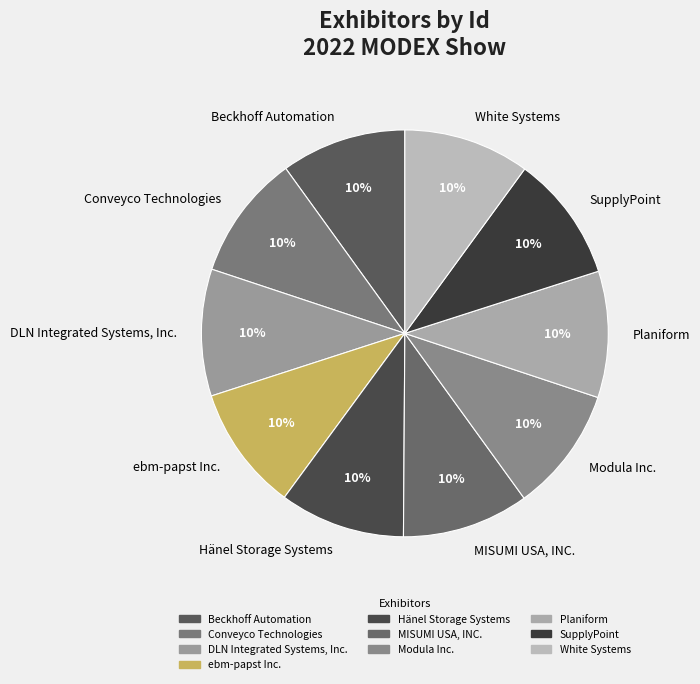

To the nearest percent, what is the combined percentage of Beckhoff Automation and Conveyco Technologies?

20%